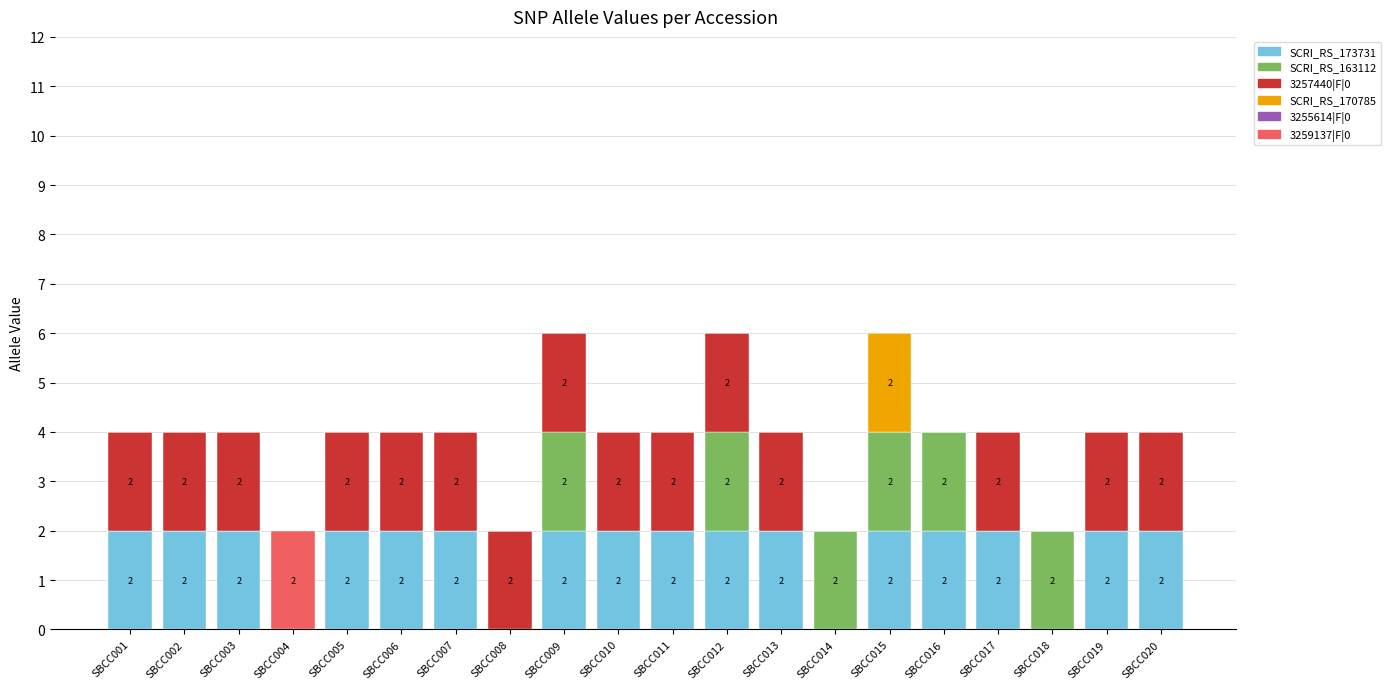

What is the total value across all series at SBCC020?

4